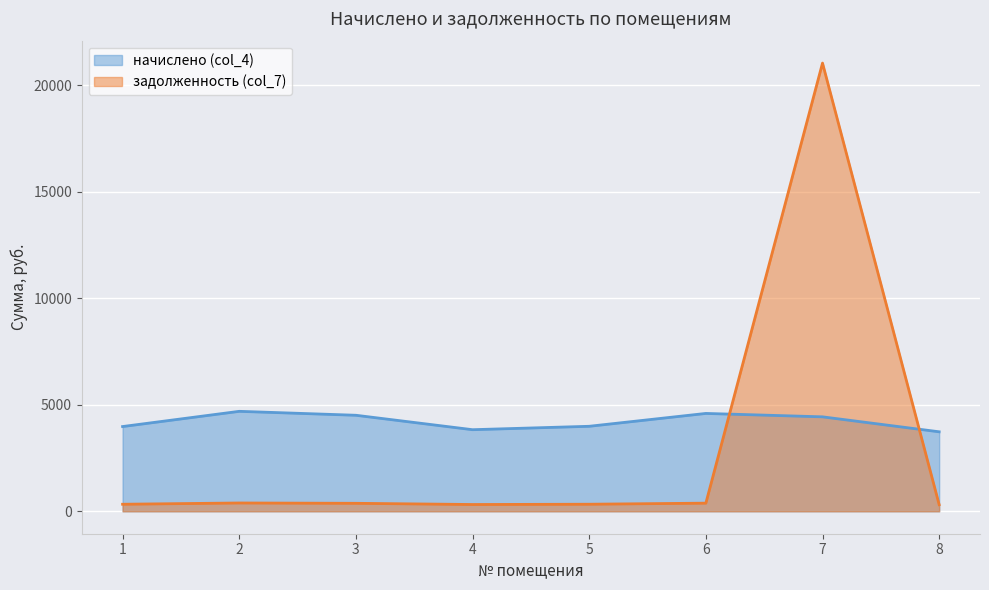

What is the value of the начислено (col_4) point at the 7th from the left?

4432.3